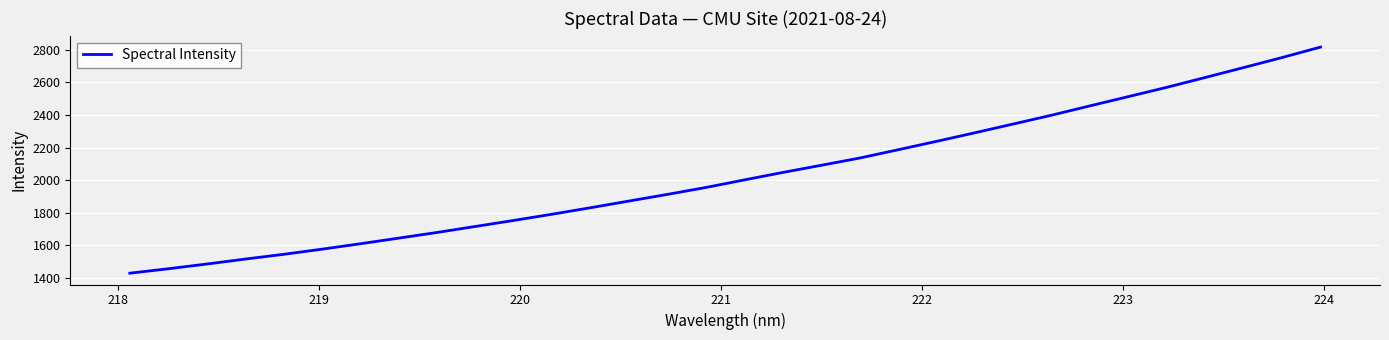

What is the difference between the maximum and minimum values?

1387.6